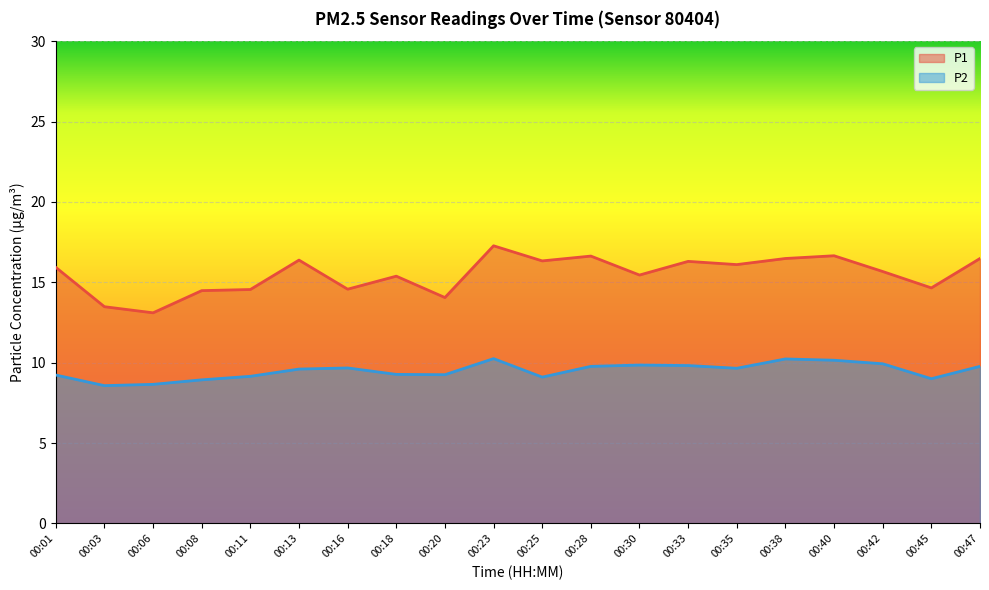

Reading left to right, extract all data points from this chart.

P1: 15.9	13.5	13.1	14.5	14.6	16.4	14.6	15.4	14.1	17.3	16.3	16.6	15.4	16.3	16.1	16.5	16.6	15.7	14.7	16.5
P2: 9.2	8.6	8.7	8.9	9.2	9.6	9.7	9.3	9.2	10.2	9.1	9.8	9.8	9.8	9.7	10.2	10.2	9.9	9.0	9.8